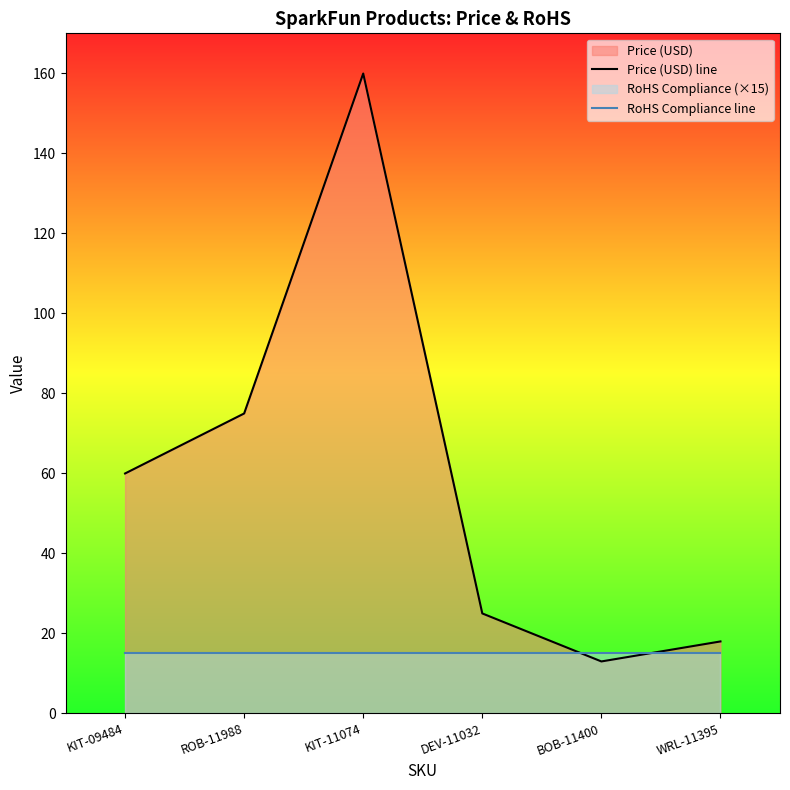

Does the chart have visible grid lines?

No